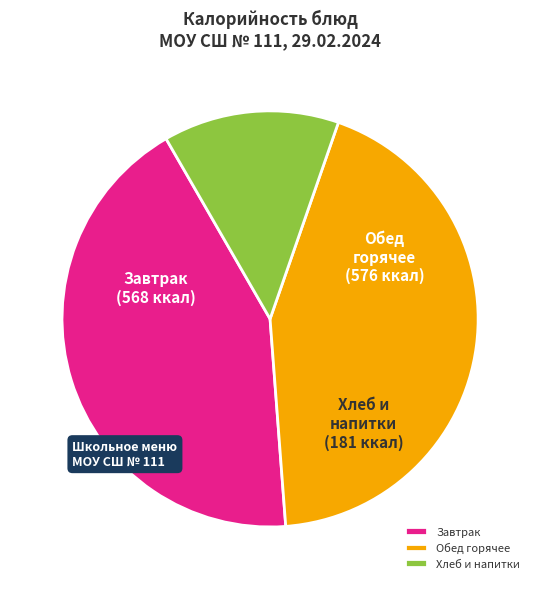

Which slice is the largest?

Обед горячее